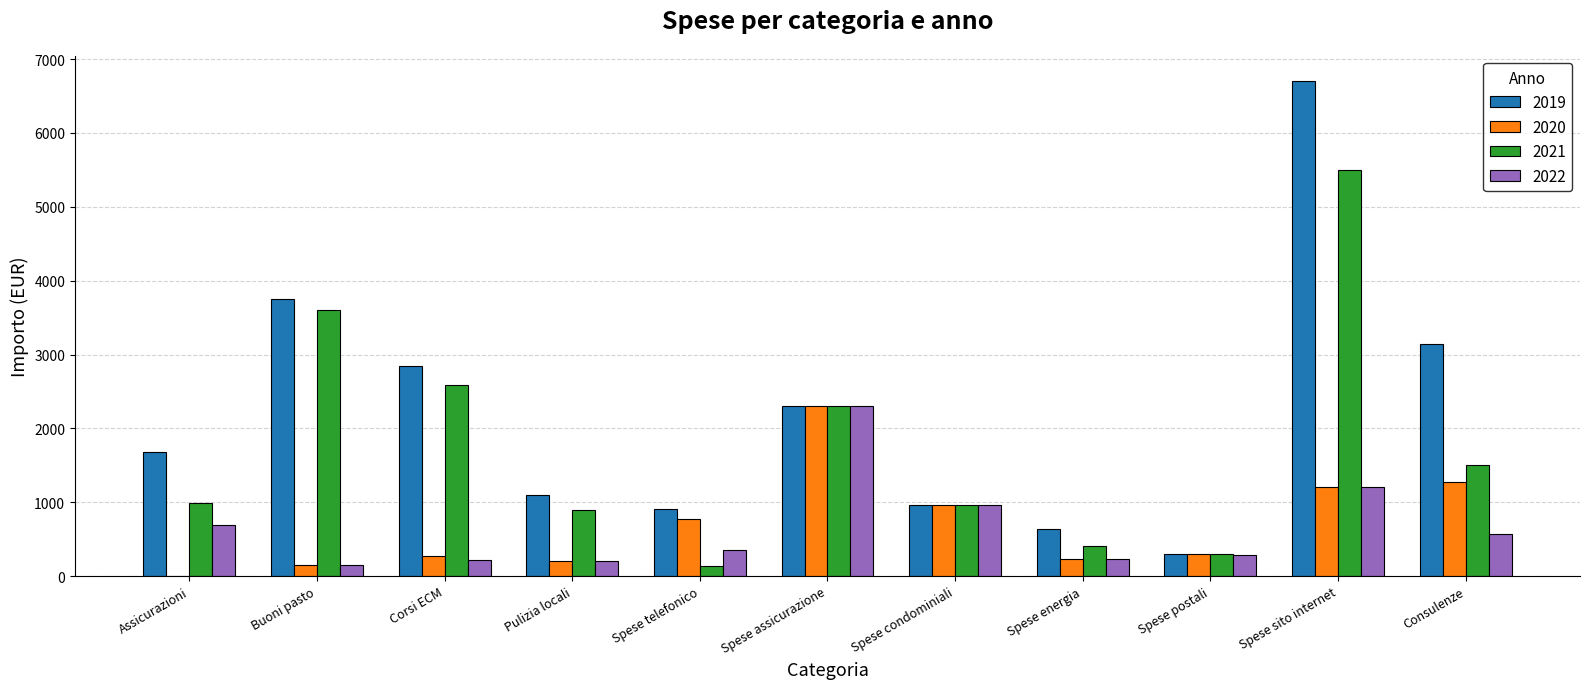

The value of 2021 at Spese assicurazione is 2307.0. True or false?

True